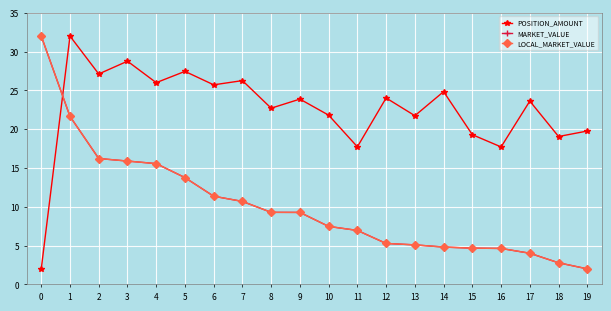

Is it true that POSITION_AMOUNT equals 2.0 at 0?

True